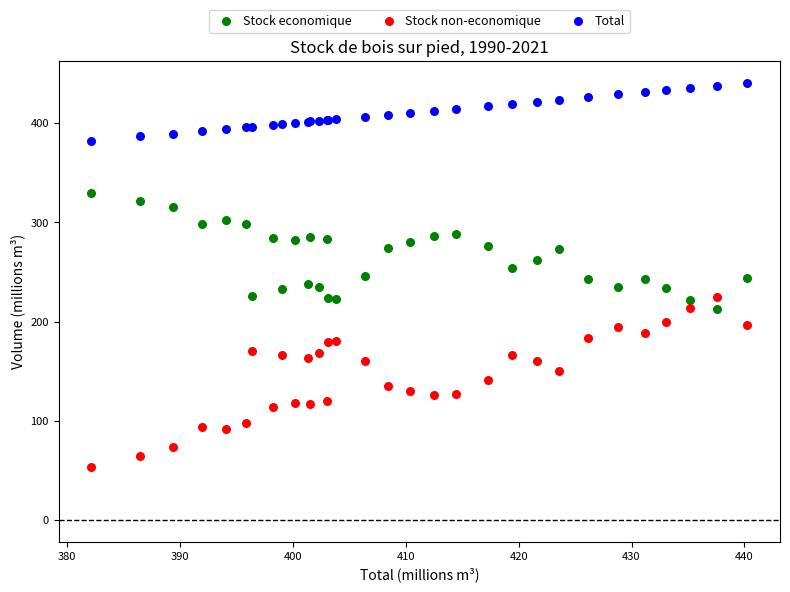

Which series contains the lowest Y value?

Stock non-economique